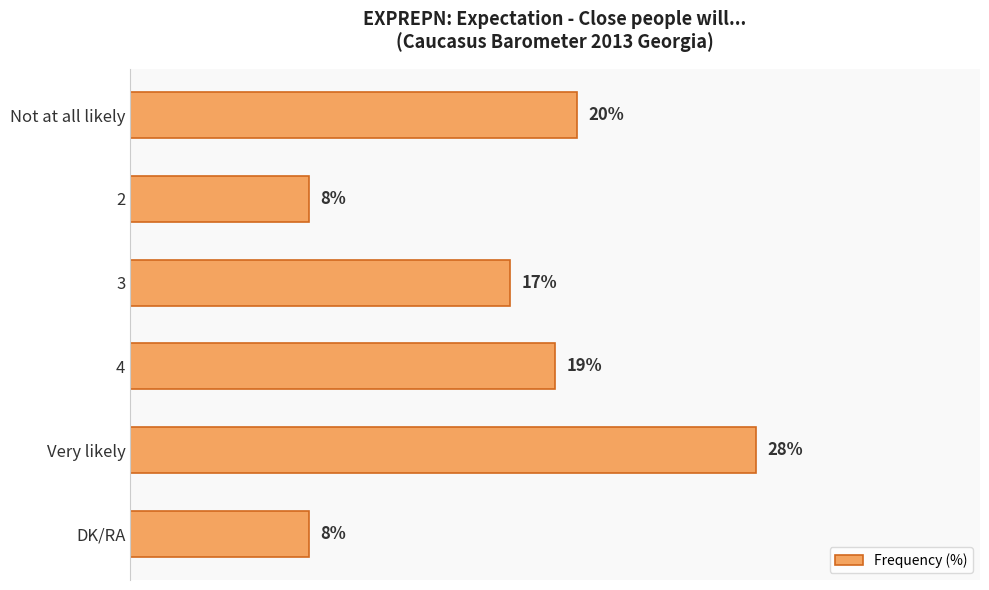

What is the label of the 5th bar from the top?

Very likely